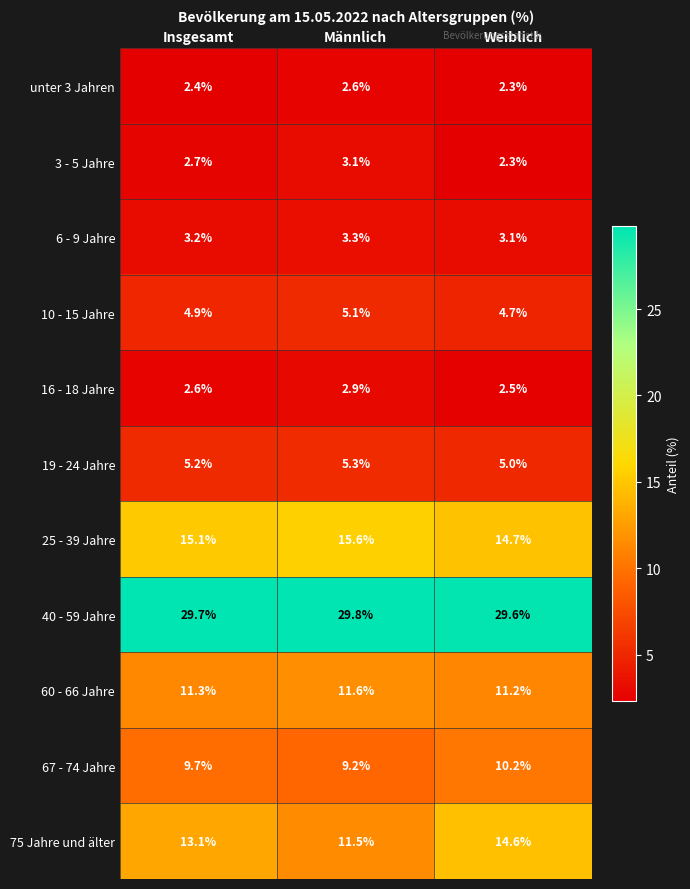

What is the total value across all series at Männlich?

100.0